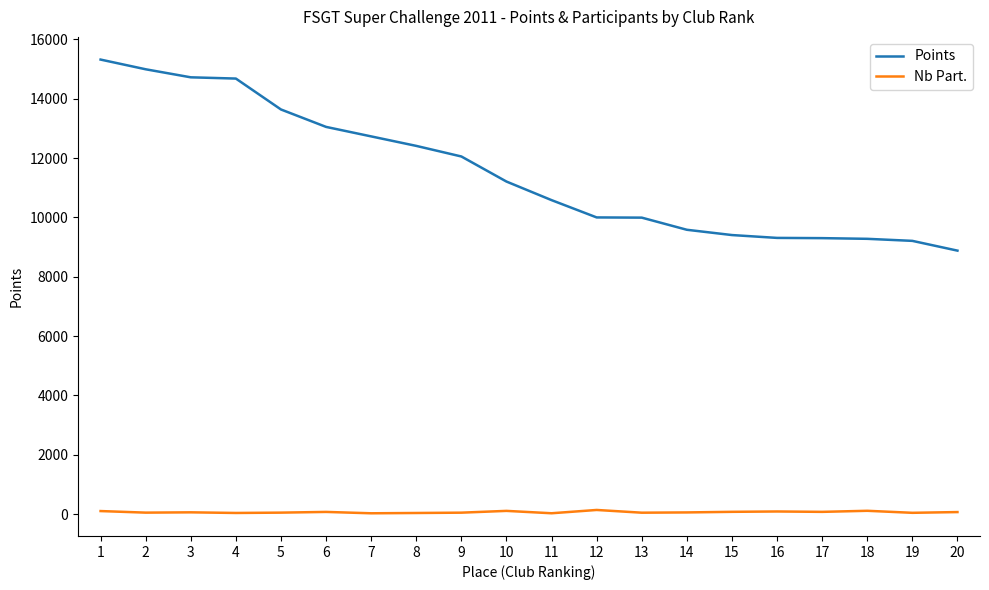

Rank the series by their maximum value, from lowest to highest.

Nb Part., Points